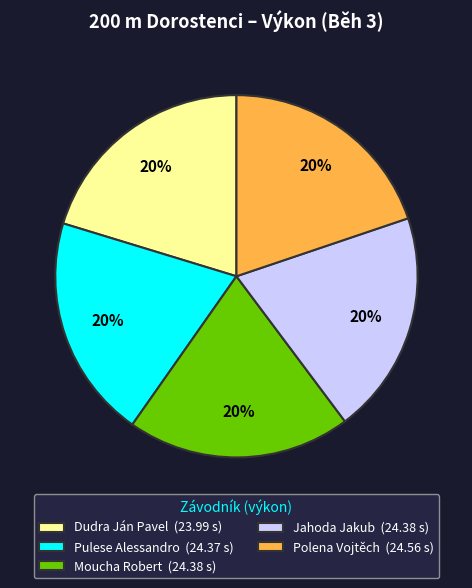

True or false: Polena Vojtěch (24.56 s) accounts for 35% of the total.

False